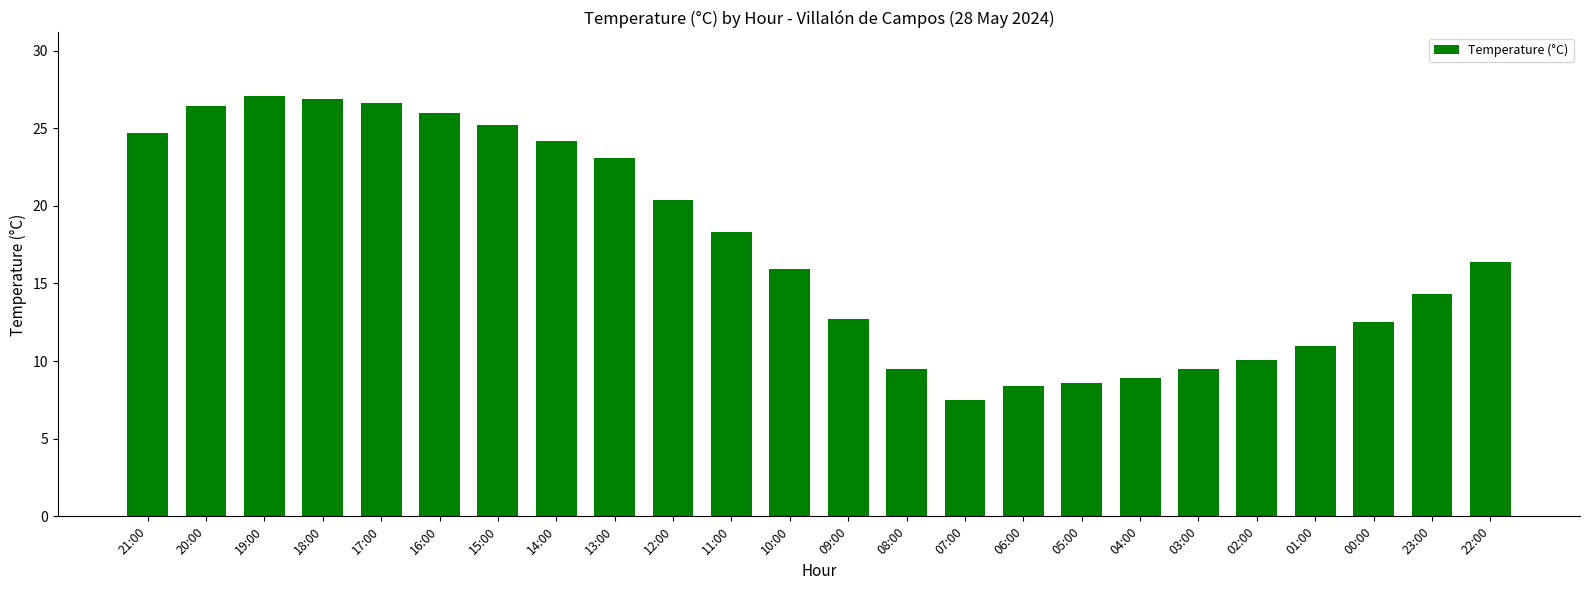

What is the label of the 18th bar from the right?

15:00